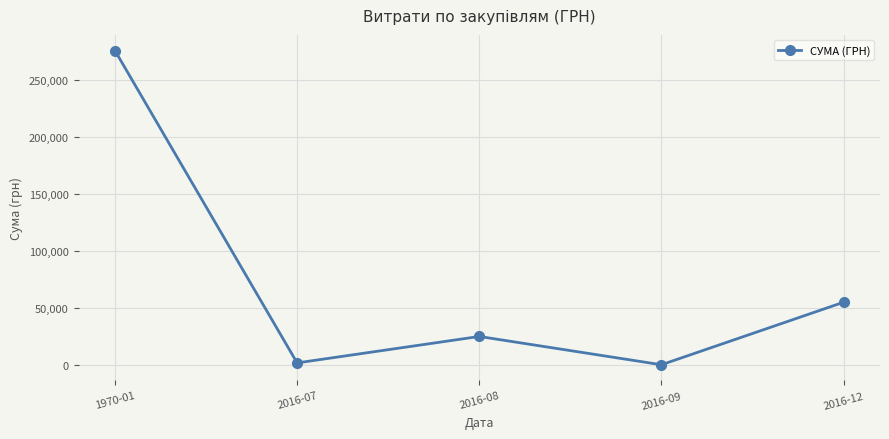

What is the minimum value shown in the chart?

200.0